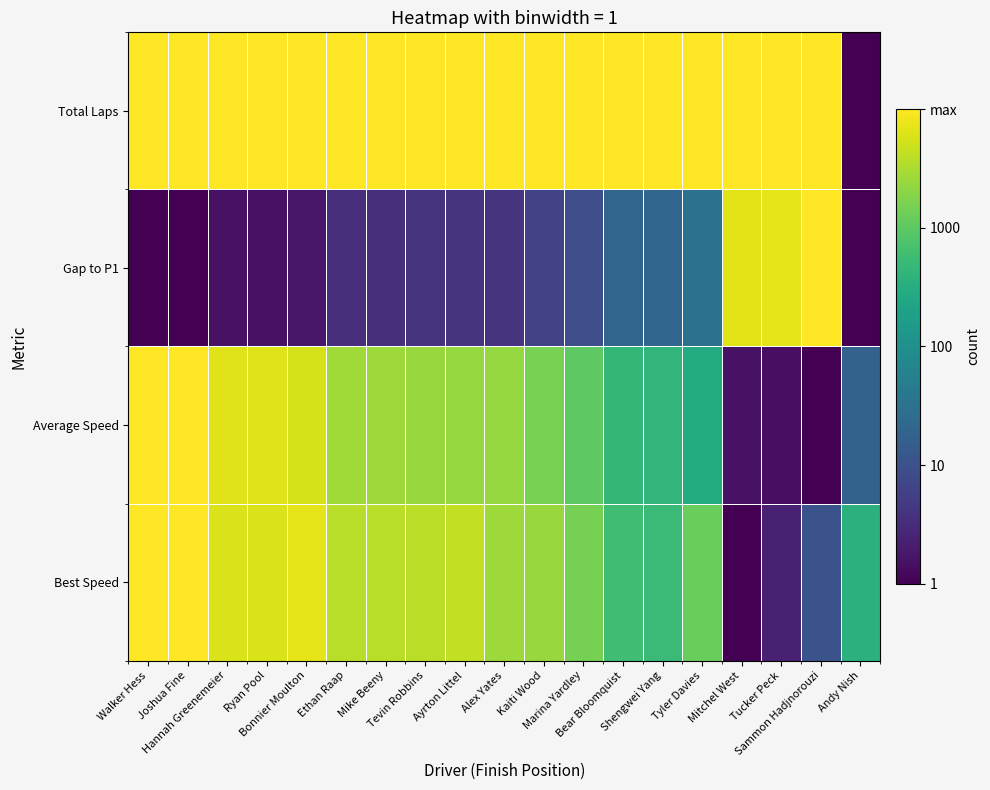

Reading left to right, transcribe all the data shown in this chart.

Best Speed: Walker Hess=1.0	Joshua Fine=1.0	Hannah Greenemeier=0.9	Ryan Pool=0.9	Bonnier Moulton=1.0	Ethan Raap=0.9	Mike Beeny=0.9	Tevin Robbins=0.9	Ayrton Littel=0.9	Alex Yates=0.9	Kaiti Wood=0.8	Marina Yardley=0.8	Bear Bloomquist=0.7	Shengwei Yang=0.7	Tyler Davies=0.8	Mitchel West=0.0	Tucker Peck=0.1	Sammon Hadjnorouzi=0.3	Andy Nish=0.6
Average Speed: Walker Hess=1.0	Joshua Fine=1.0	Hannah Greenemeier=1.0	Ryan Pool=1.0	Bonnier Moulton=0.9	Ethan Raap=0.9	Mike Beeny=0.9	Tevin Robbins=0.8	Ayrton Littel=0.8	Alex Yates=0.8	Kaiti Wood=0.8	Marina Yardley=0.8	Bear Bloomquist=0.7	Shengwei Yang=0.7	Tyler Davies=0.6	Mitchel West=0.0	Tucker Peck=0.0	Sammon Hadjnorouzi=0.0	Andy Nish=0.3
Gap to P1: Walker Hess=0.0	Joshua Fine=0.0	Hannah Greenemeier=0.0	Ryan Pool=0.0	Bonnier Moulton=0.1	Ethan Raap=0.1	Mike Beeny=0.1	Tevin Robbins=0.1	Ayrton Littel=0.1	Alex Yates=0.2	Kaiti Wood=0.2	Marina Yardley=0.2	Bear Bloomquist=0.3	Shengwei Yang=0.3	Tyler Davies=0.4	Mitchel West=1.0	Tucker Peck=1.0	Sammon Hadjnorouzi=1.0	Andy Nish=0.0
Total Laps: Walker Hess=1.0	Joshua Fine=1.0	Hannah Greenemeier=1.0	Ryan Pool=1.0	Bonnier Moulton=1.0	Ethan Raap=1.0	Mike Beeny=1.0	Tevin Robbins=1.0	Ayrton Littel=1.0	Alex Yates=1.0	Kaiti Wood=1.0	Marina Yardley=1.0	Bear Bloomquist=1.0	Shengwei Yang=1.0	Tyler Davies=1.0	Mitchel West=1.0	Tucker Peck=1.0	Sammon Hadjnorouzi=1.0	Andy Nish=0.0